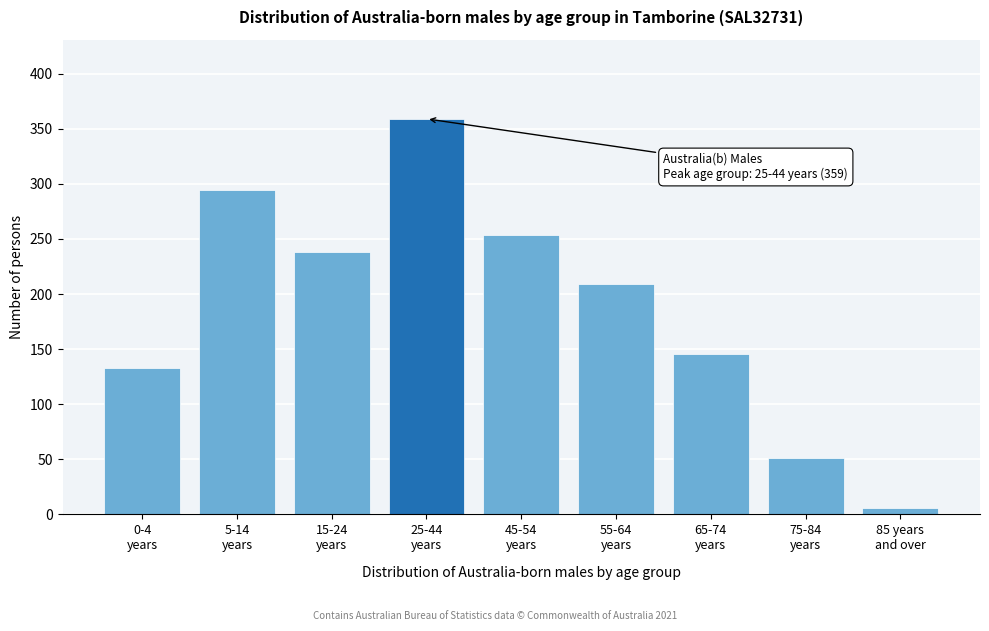

Reading right to left, list all the values displayed in this chart.

6	51	146	209	254	359	238	294	133